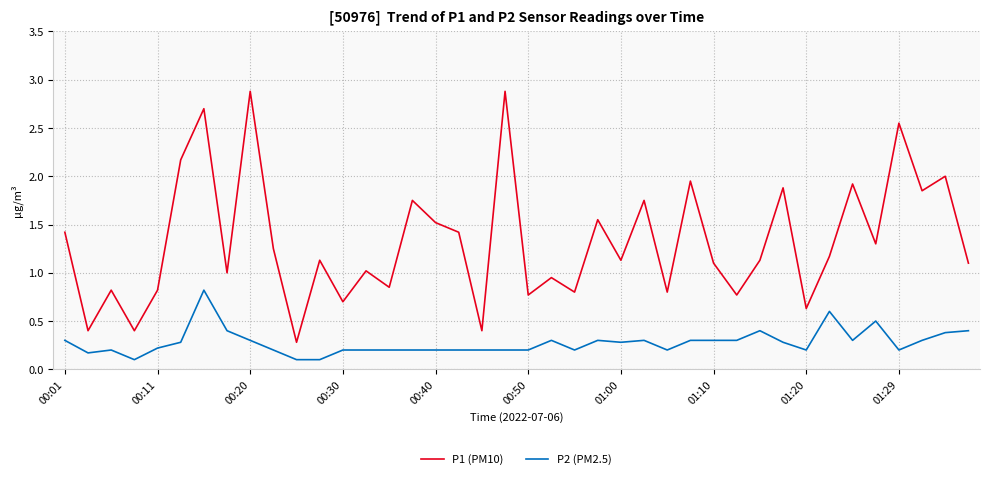

List the series in order of their peak value, highest first.

P1 (PM10), P2 (PM2.5)